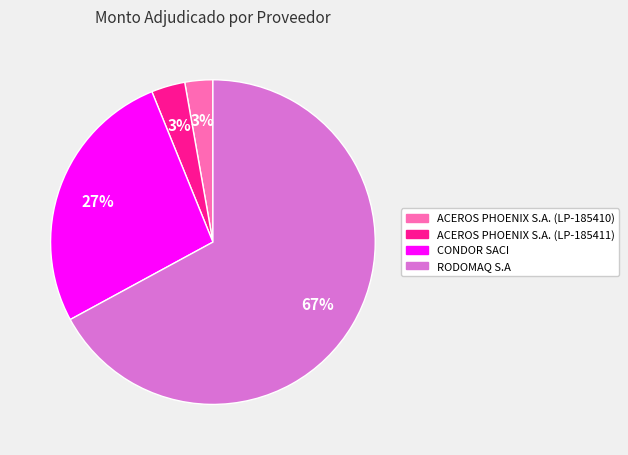

Do RODOMAQ S.A and CONDOR SACI together represent more than half of the pie?

Yes